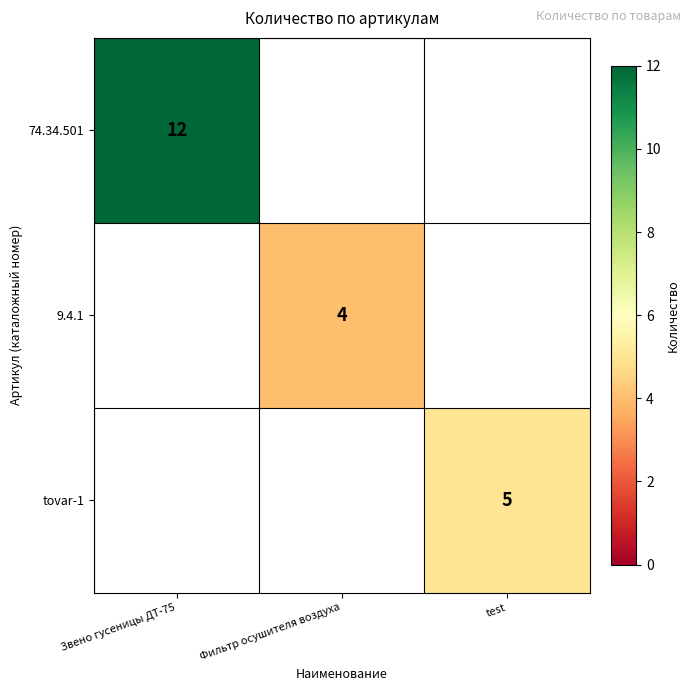

True or false: tovar-1 has a value of 1.3 at test.

False